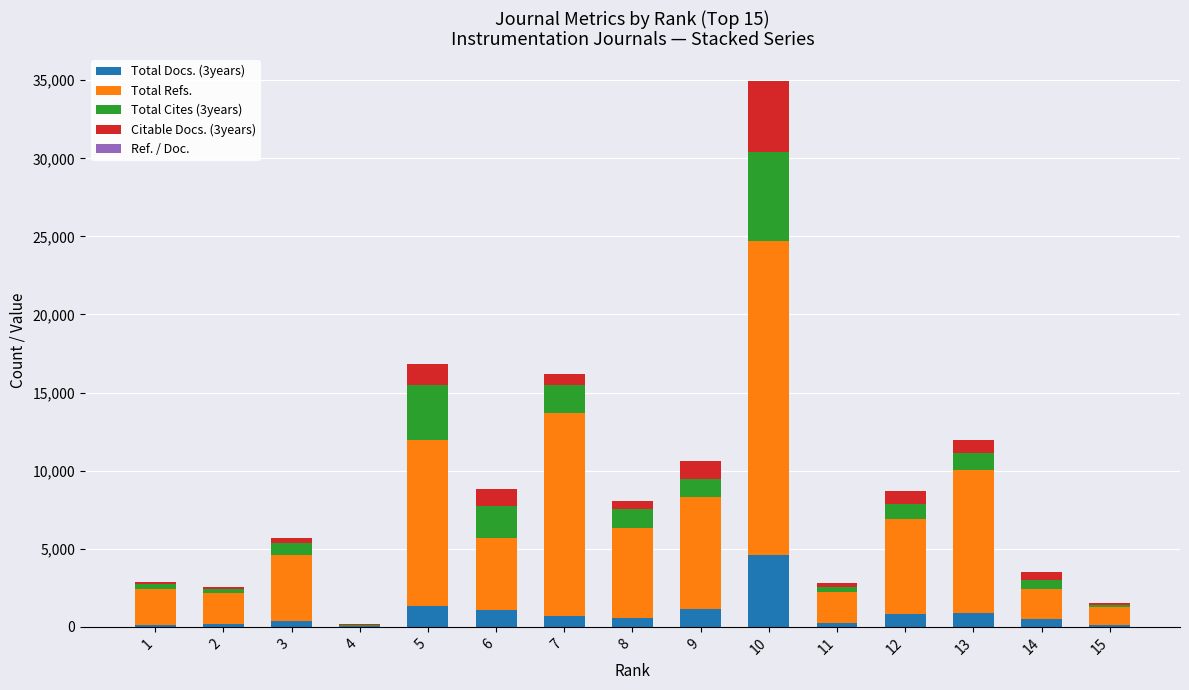

The value of Total Docs. (3years) at 12 is 841. True or false?

True